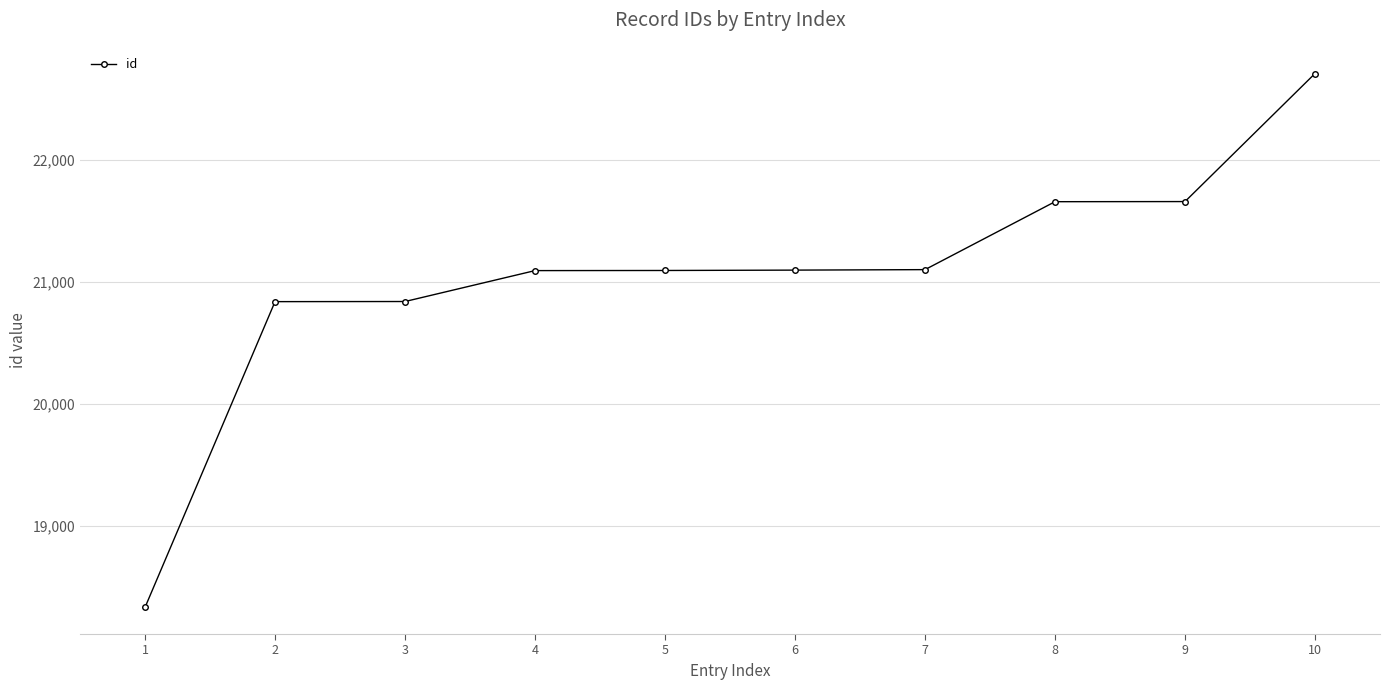

What is the sum of the values at 7 and 6?

42194